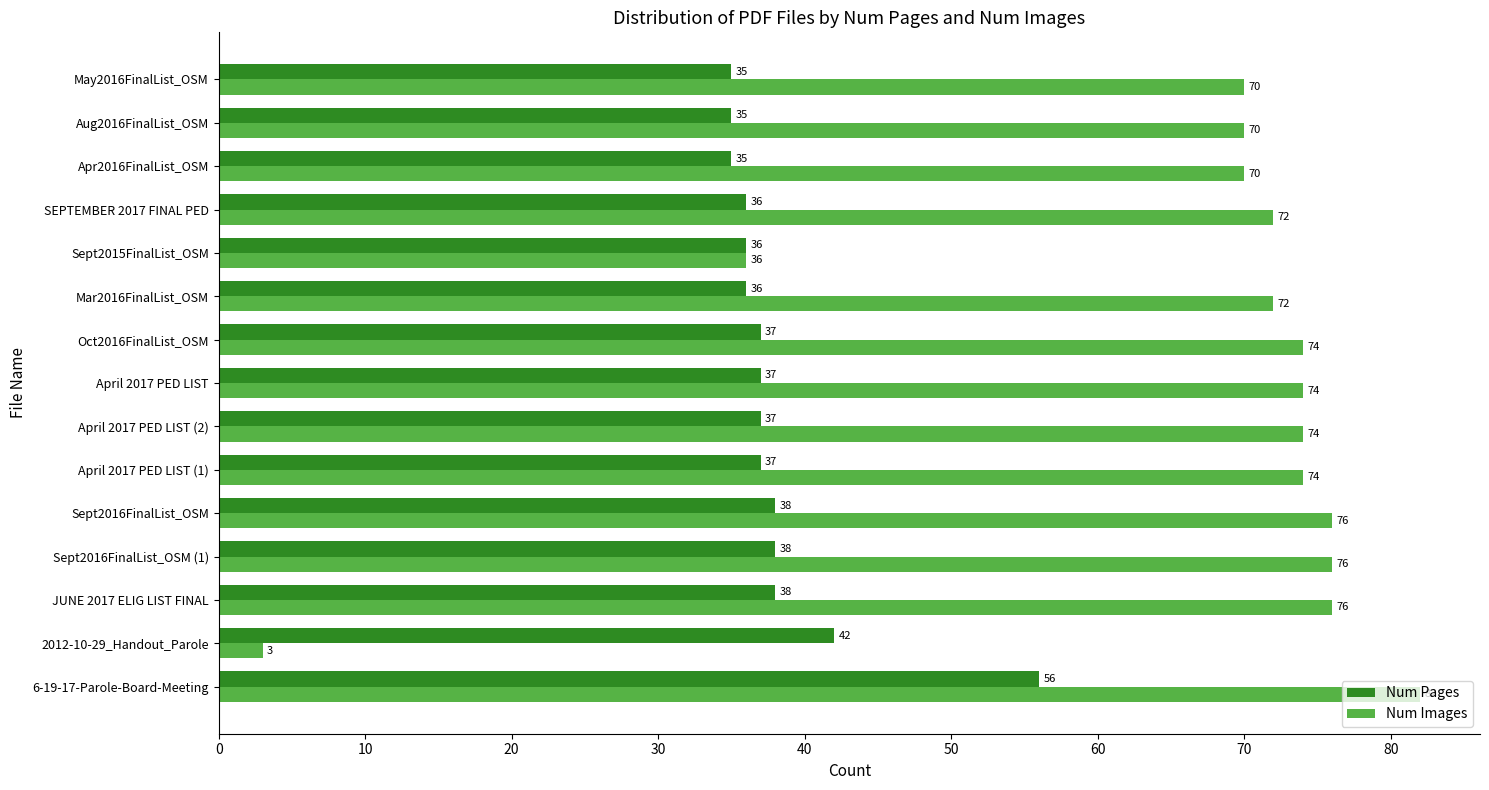

How many data points does each series have?

15